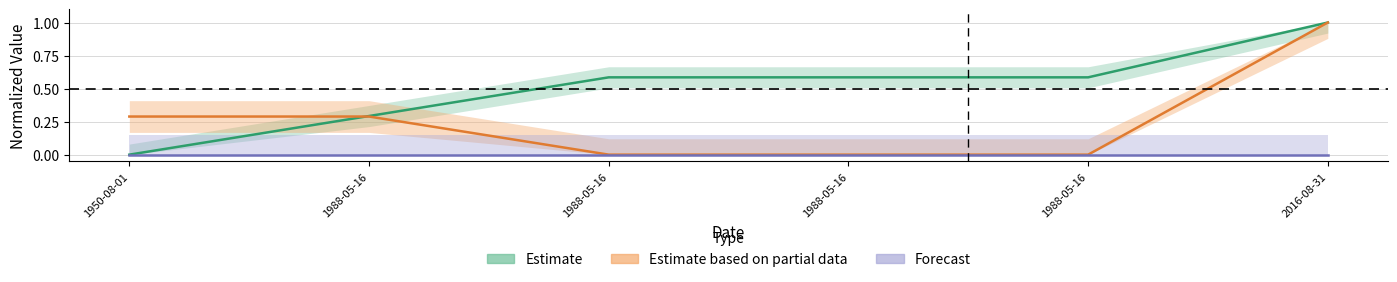

What is the total value across all series at 1950-08-01?

0.3